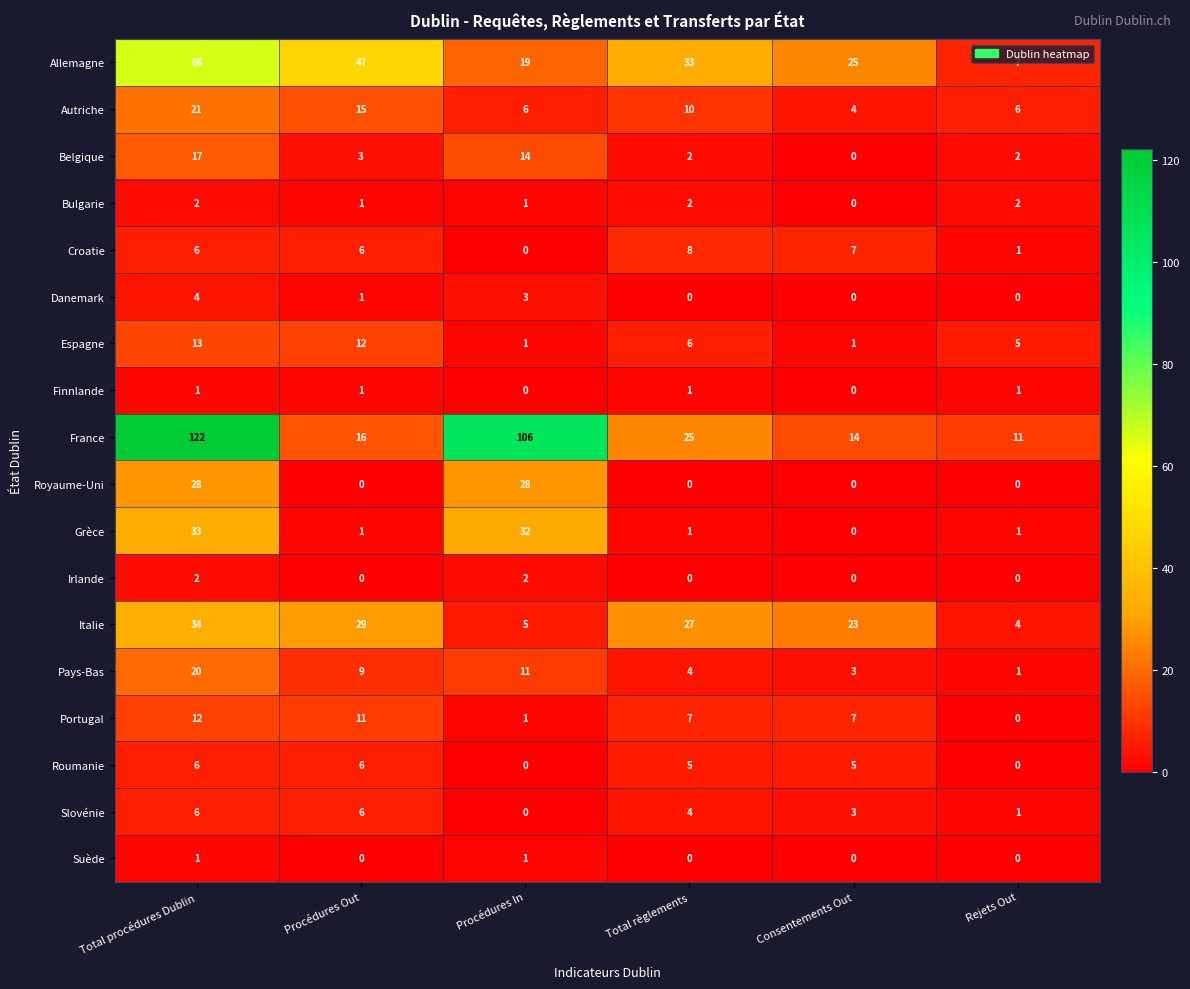

Which series has the largest total across all categories?

France